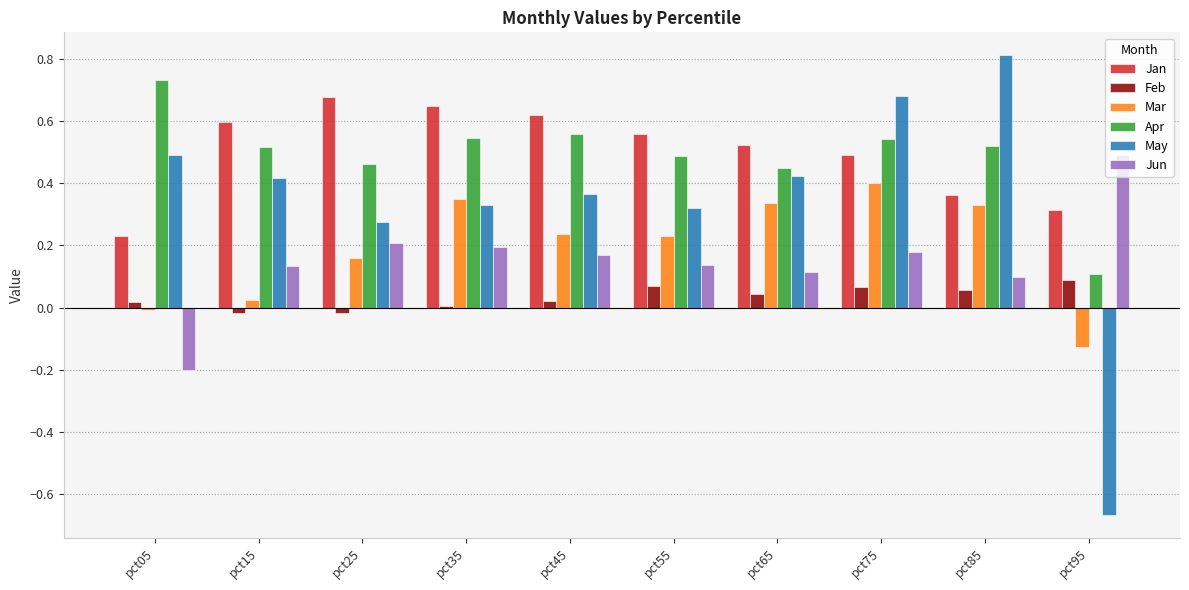

What is the total value across all series at pct55?

1.8